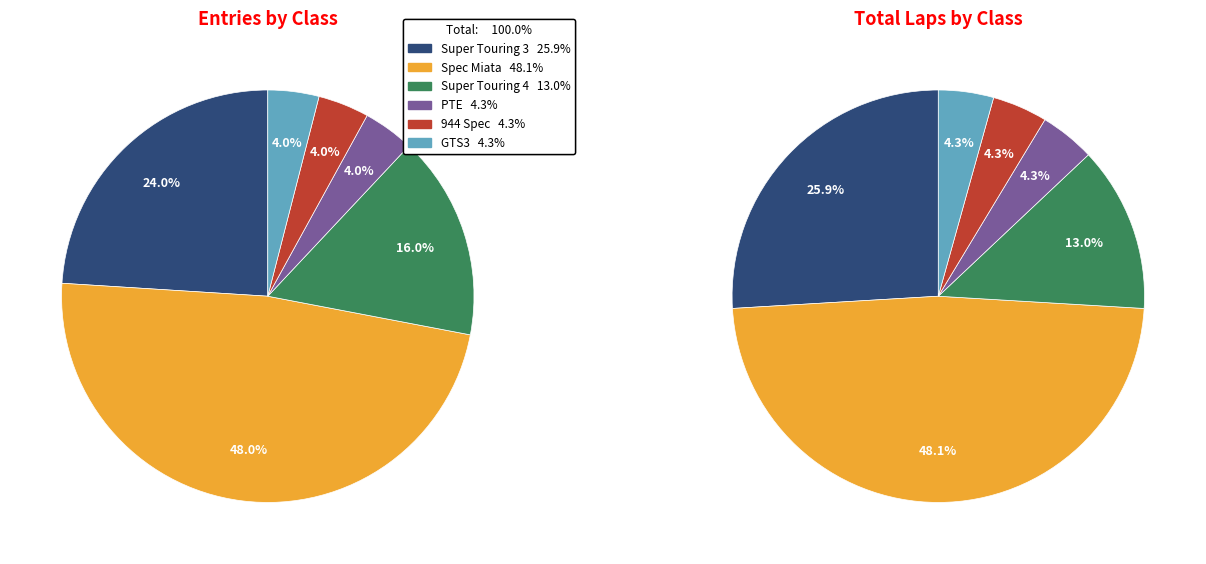

True or false: Super Touring 3 accounts for 9% of the total.

False